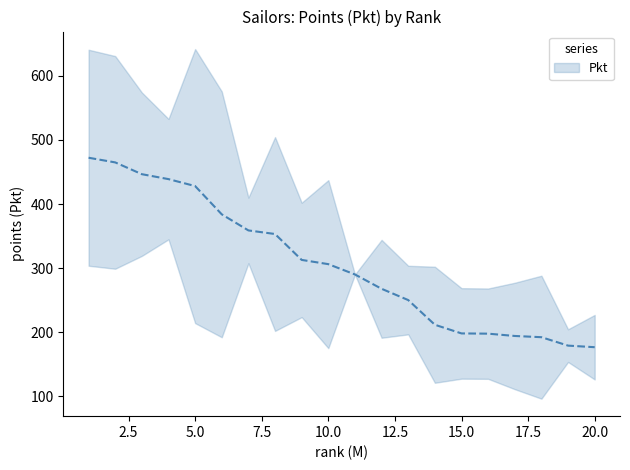

What is the ratio of the value at 2 to the value at 12?

1.7